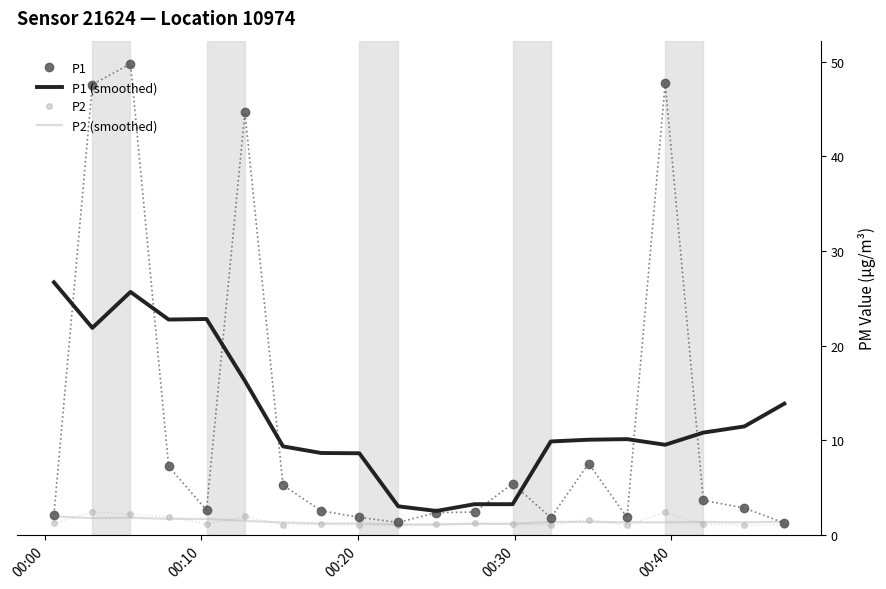

What is the maximum value shown in the chart?

49.8